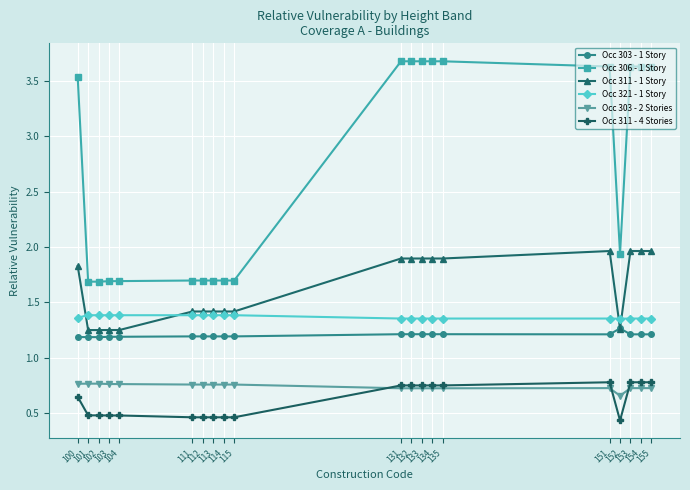

Is it true that Occ 306 - 1 Story equals 3.7 at 133?

True